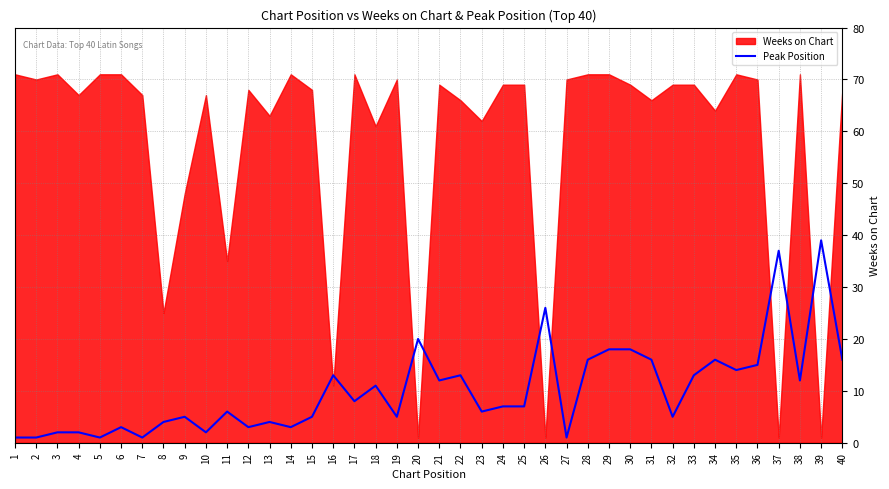

What is the smallest value displayed?

1